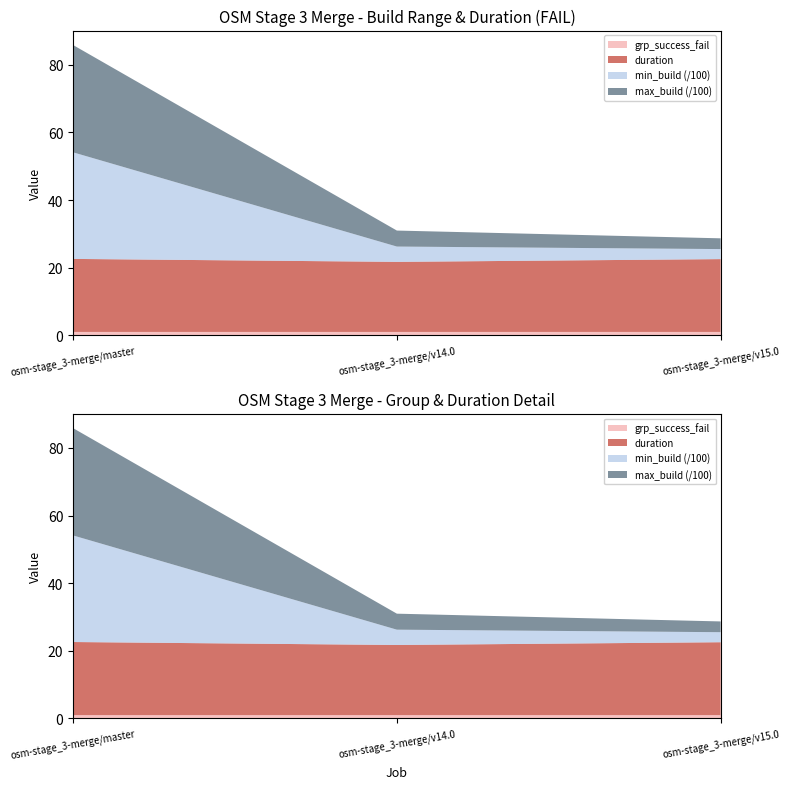

Reading left to right, extract all data points from this chart.

min_build: 3152.0	453.0	297.0
max_build: 3173.0	473.0	318.0
duration: 21.6	20.7	21.5
grp_success_fail: 1.0	1.0	1.0